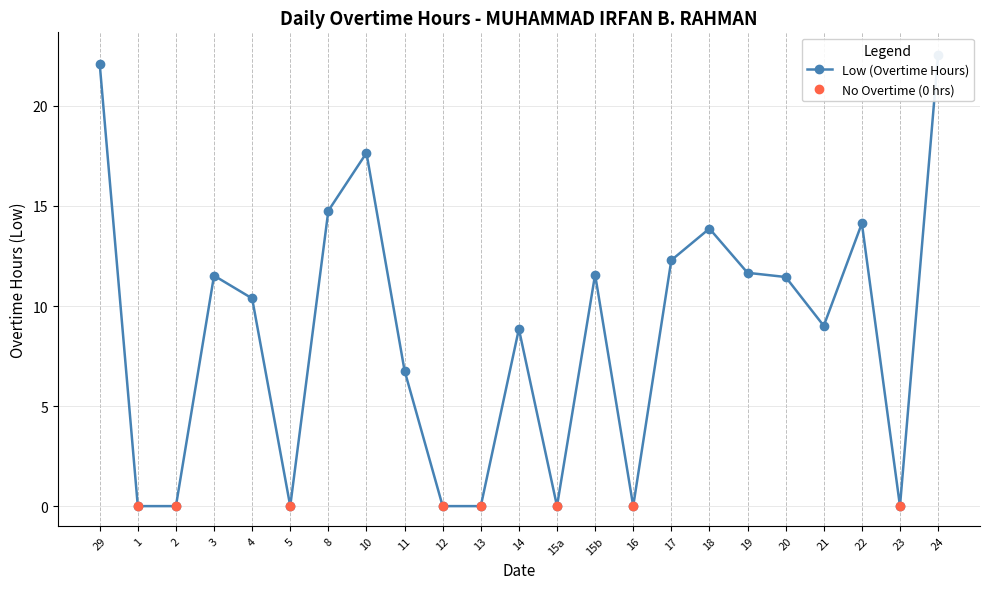

True or false: Low (Overtime Hours) and No Overtime (0 hrs) cross at least once.

False